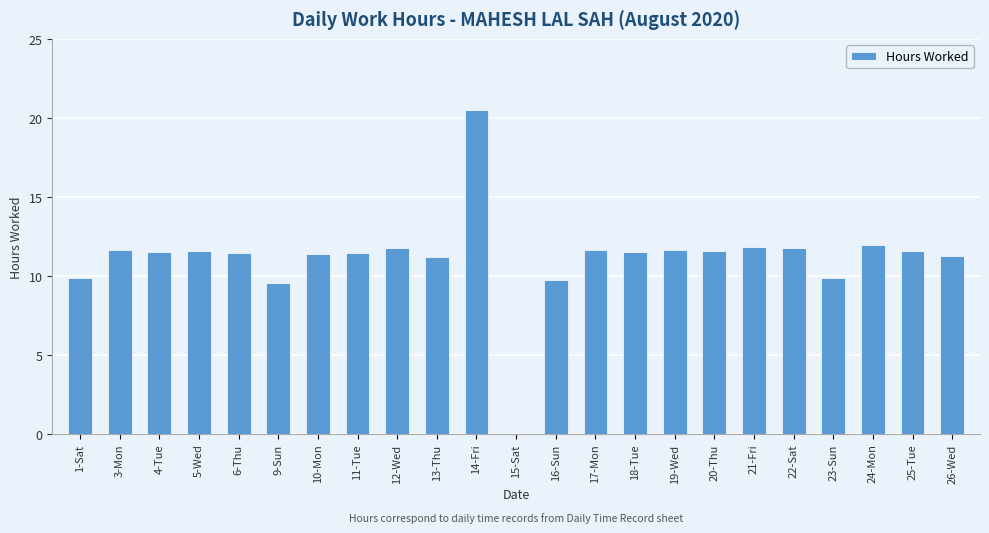

What value does the data have at 25-Tue?

11.6